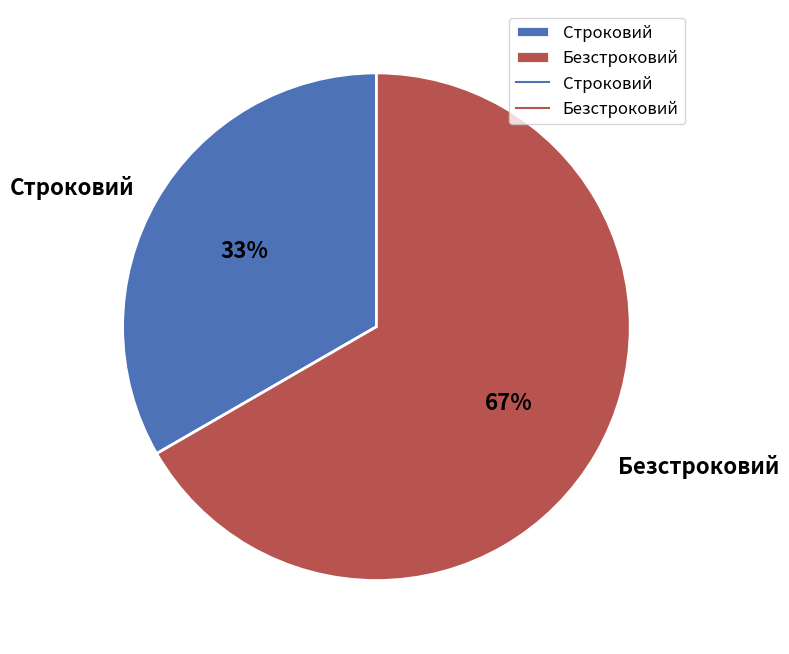

Combined, do Строковий and Безстроковий account for over 50%?

Yes